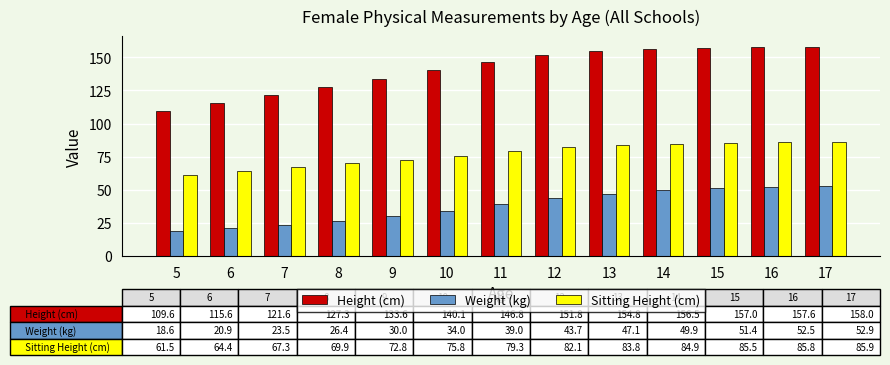

Is it true that Weight (kg) equals 90.4 at 17?

False